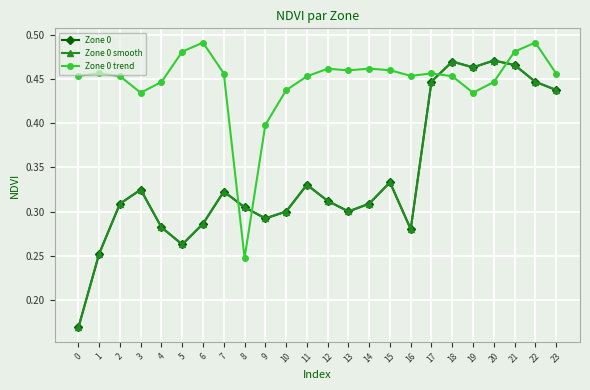

Is this an area chart (filled region under the line)?

No